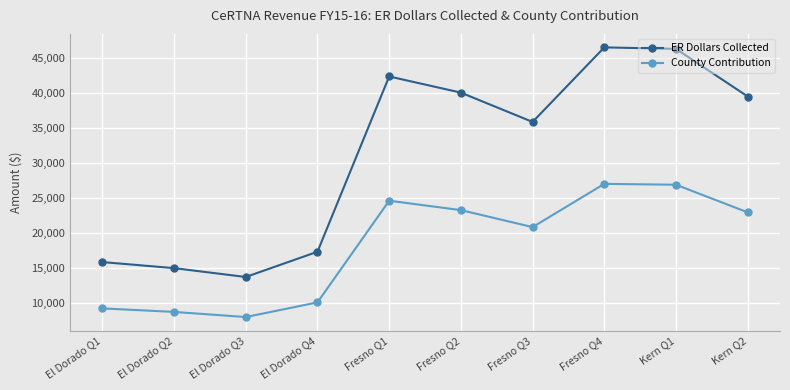

At which category does County Contribution reach its first local valley?

El Dorado Q3